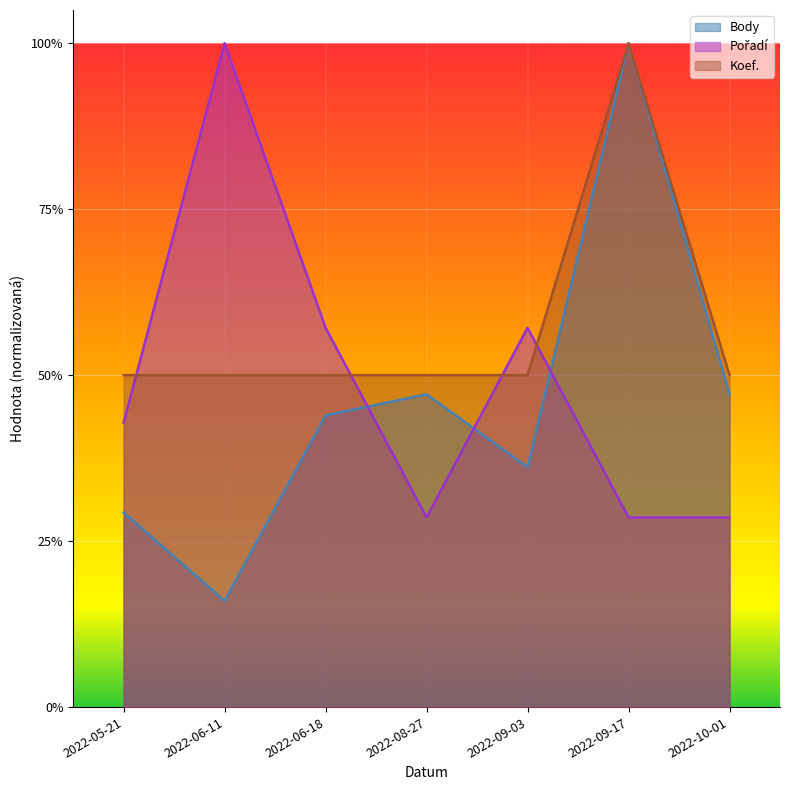

True or false: Koef. has a value of 0.4 at 2022-09-17.

False